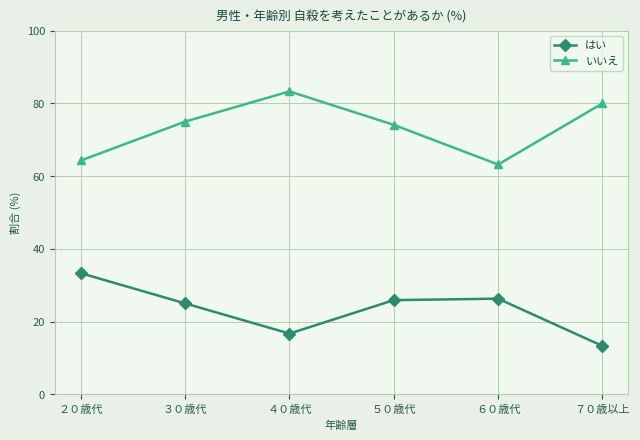

Is the value of いいえ at ６０歳代 greater than the value of はい at ３０歳代?

Yes